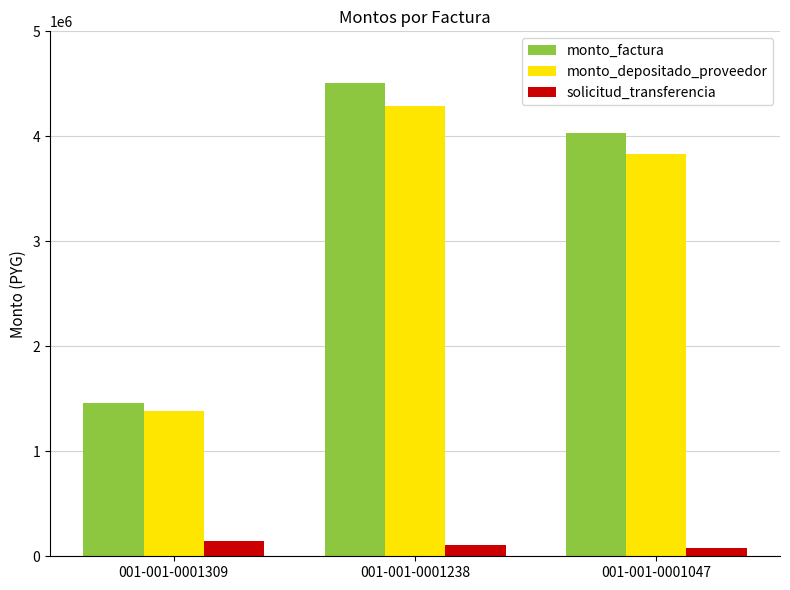

Is the value of monto_depositado_proveedor at 001-001-0001238 greater than the value of monto_factura at 001-001-0001309?

Yes